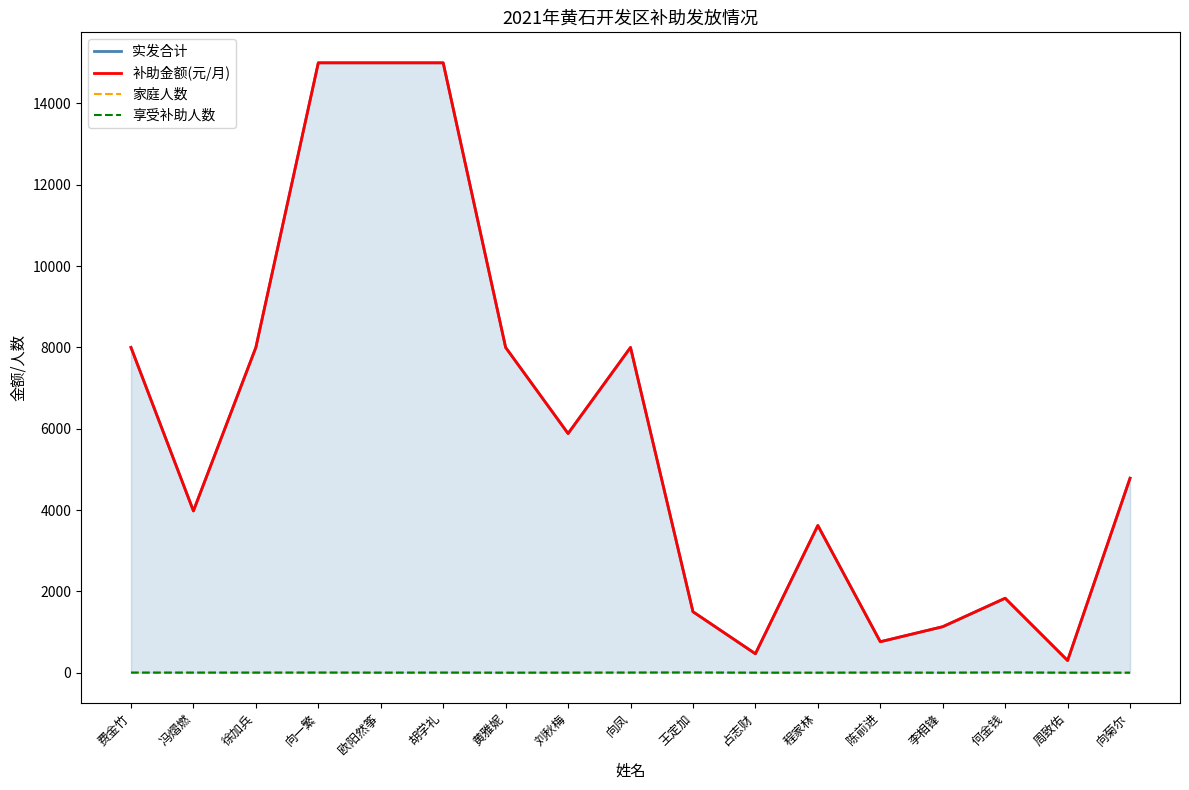

Which series has the largest total across all categories?

实发合计